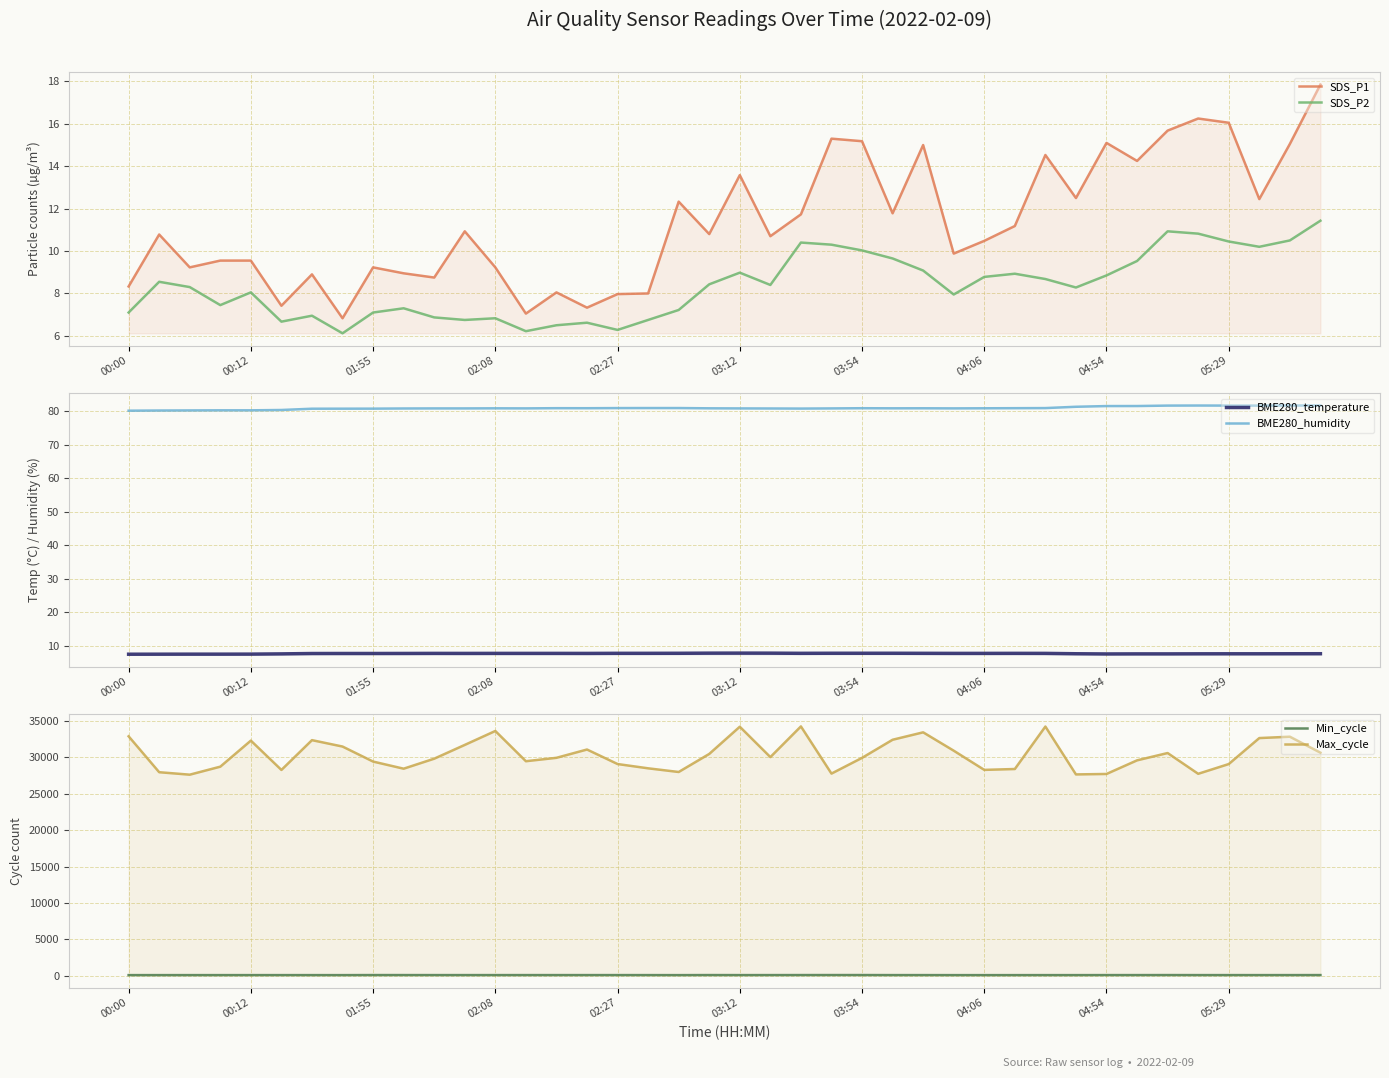

At which category does BME280_temperature reach its first local peak?

10